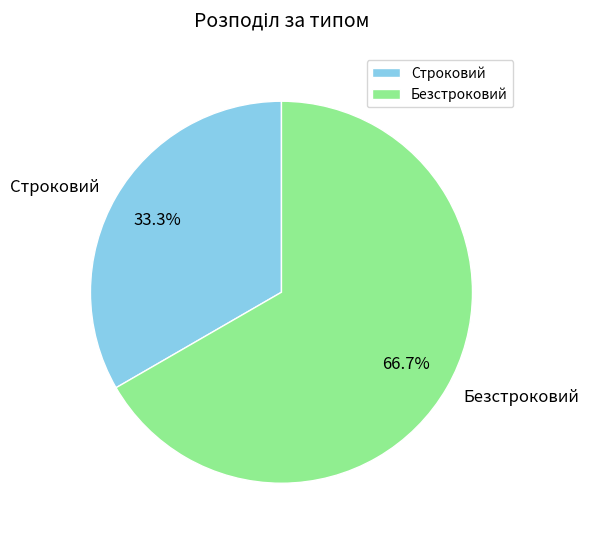

What is the ratio of the value at Безстроковий to the value at Строковий?

2.0